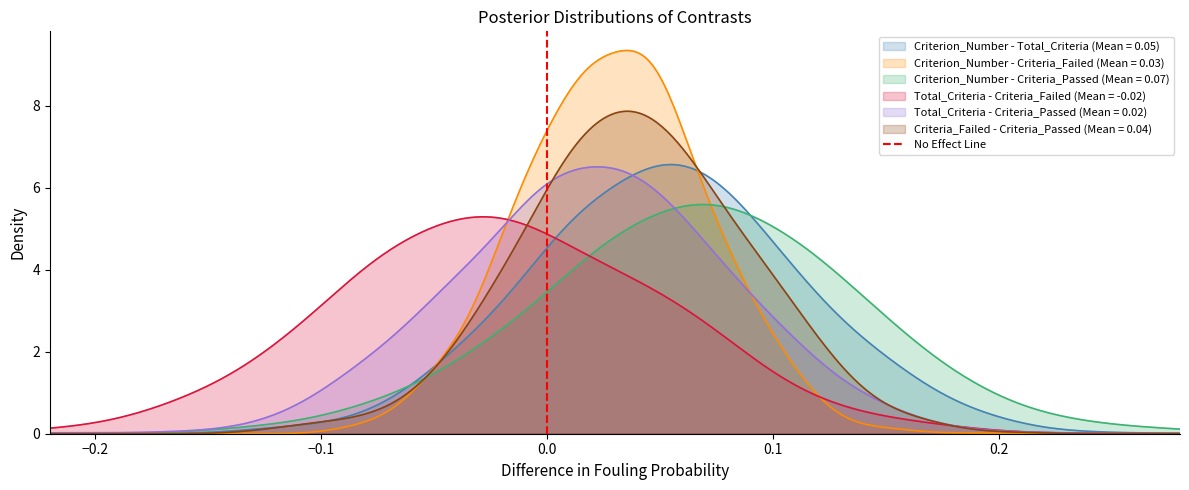

Which has a higher value, −0.2 or −0.3?

−0.2